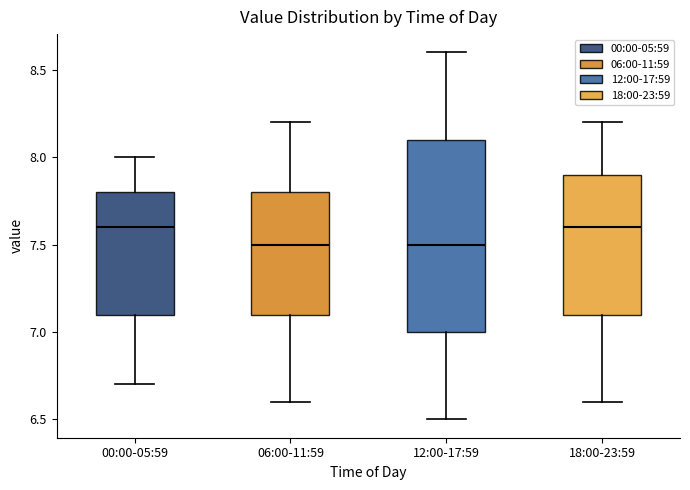

Reading left to right, read every box against the y-axis: the position of its median line, the range the box covers, and the ends of its whiskers. The values are not printed on the chart, so give them approximately, as read against the axis.

00:00-05:59: median 7.6, box 7.1 to 7.8, whiskers 6.7 to 8.0
06:00-11:59: median 7.5, box 7.1 to 7.8, whiskers 6.6 to 8.2
12:00-17:59: median 7.5, box 7.0 to 8.1, whiskers 6.5 to 8.6
18:00-23:59: median 7.6, box 7.1 to 7.9, whiskers 6.6 to 8.2